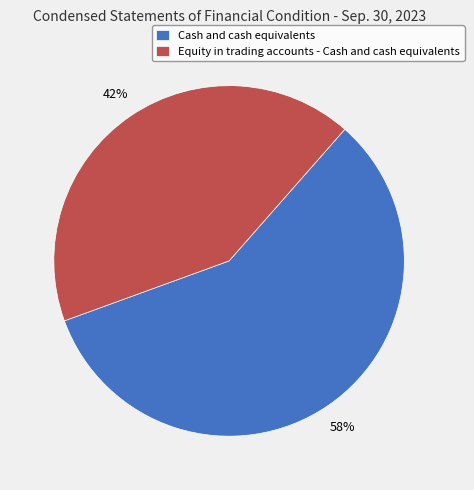

How many slices are in this pie chart?

2